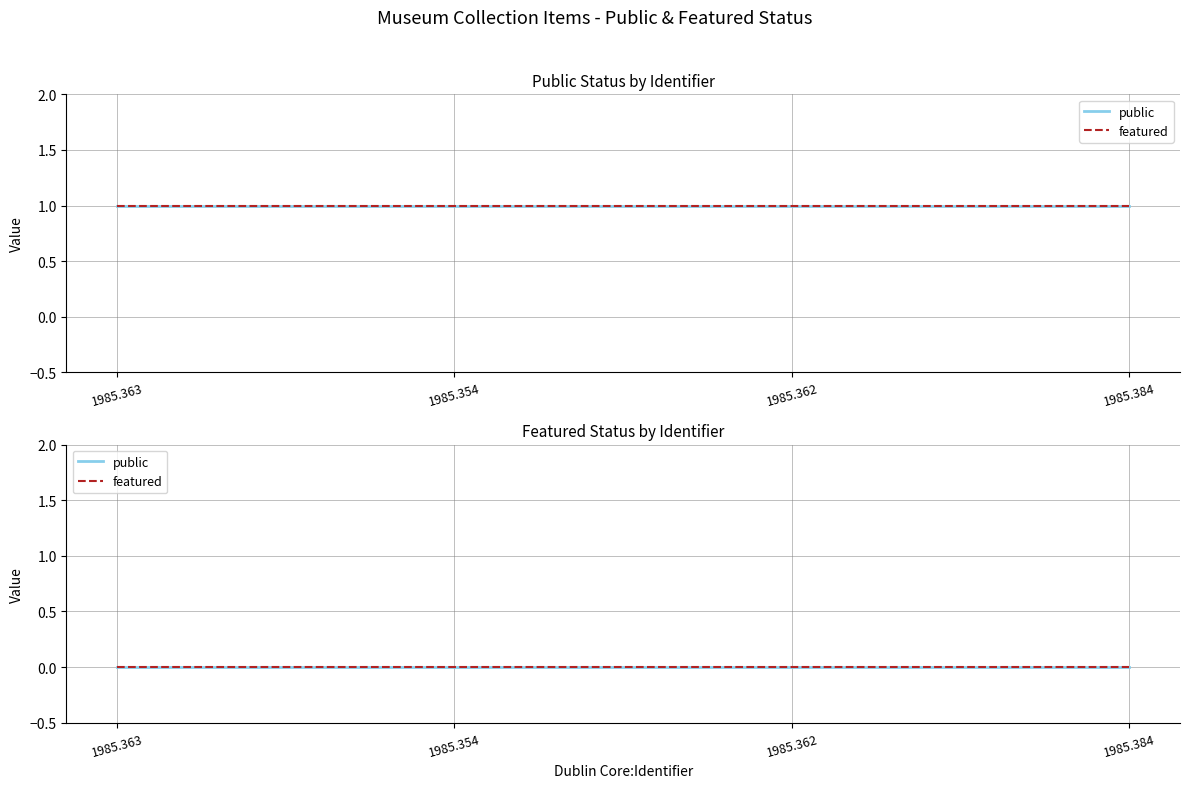

What is the highest value of the public series?

1